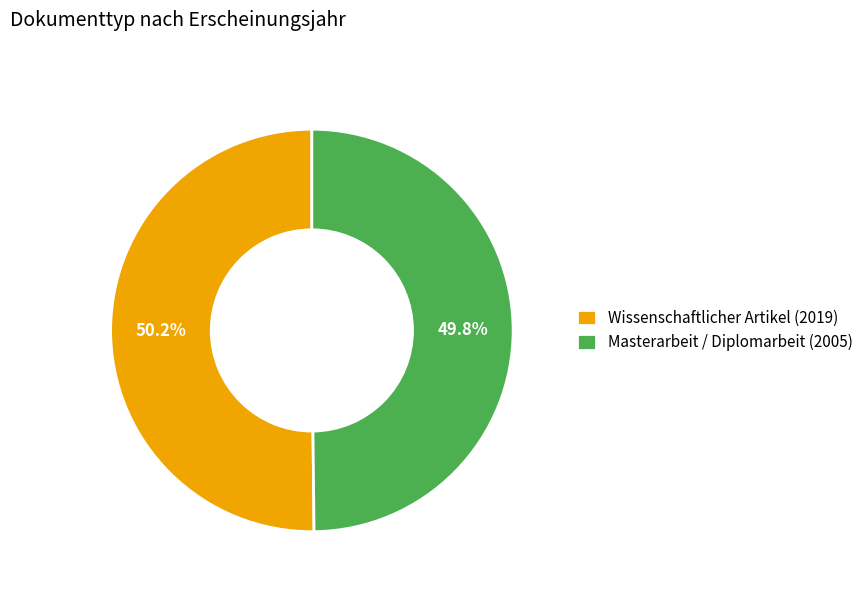

Is there any slice that represents more than half of the pie?

Yes